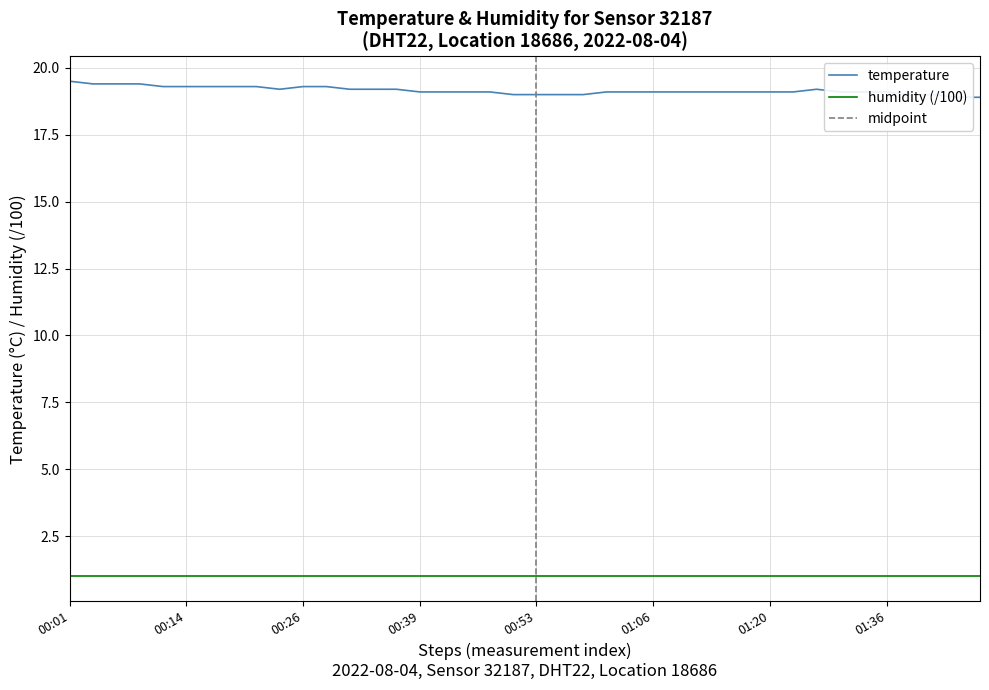

Is this an area chart (filled region under the line)?

No